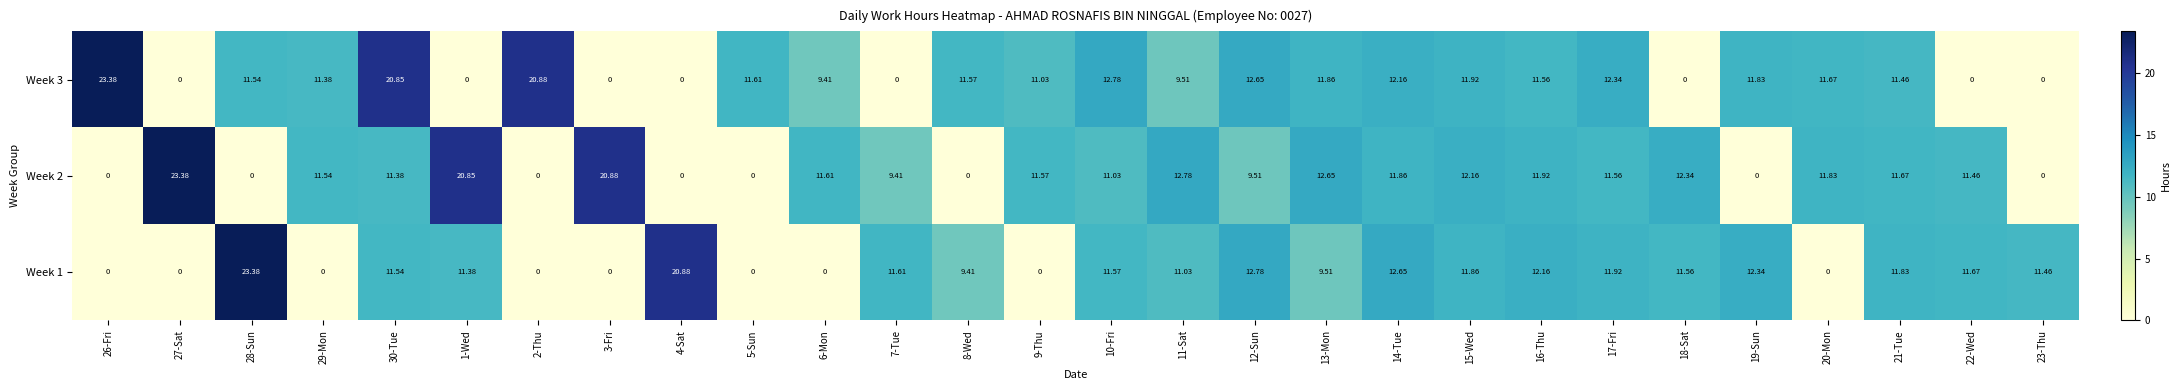

Is the value of Week 1 at 19-Sun greater than the value of Week 2 at 7-Tue?

Yes